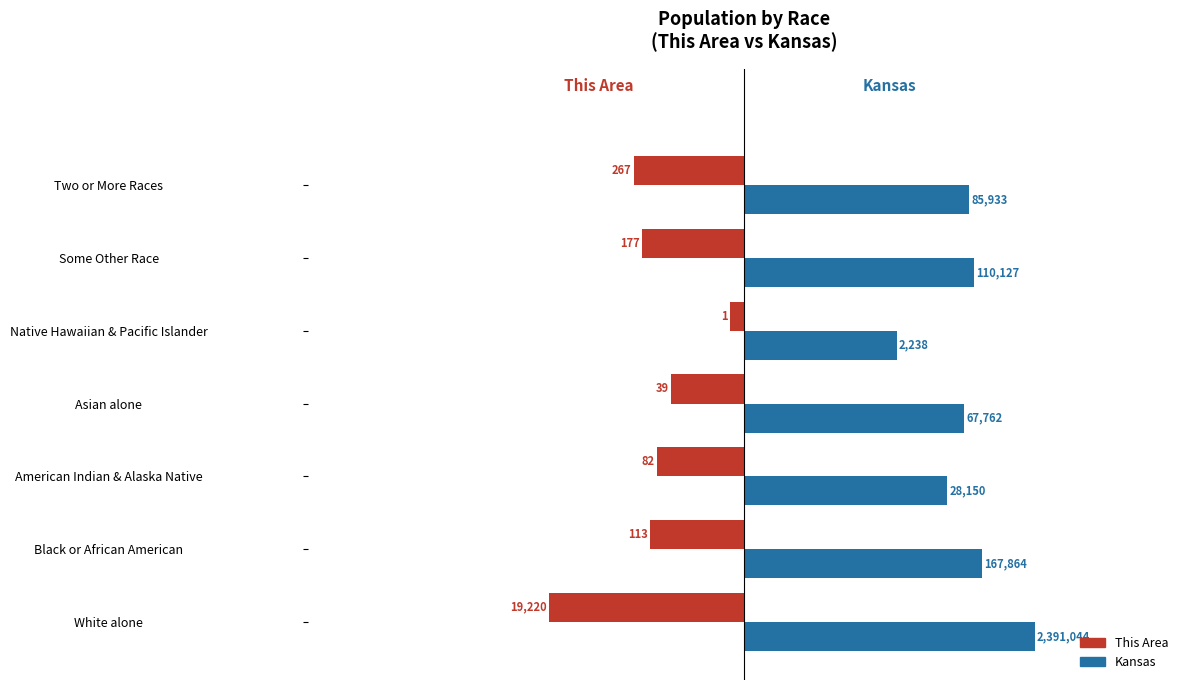

What are all the series names shown in the legend?

This Area, Kansas